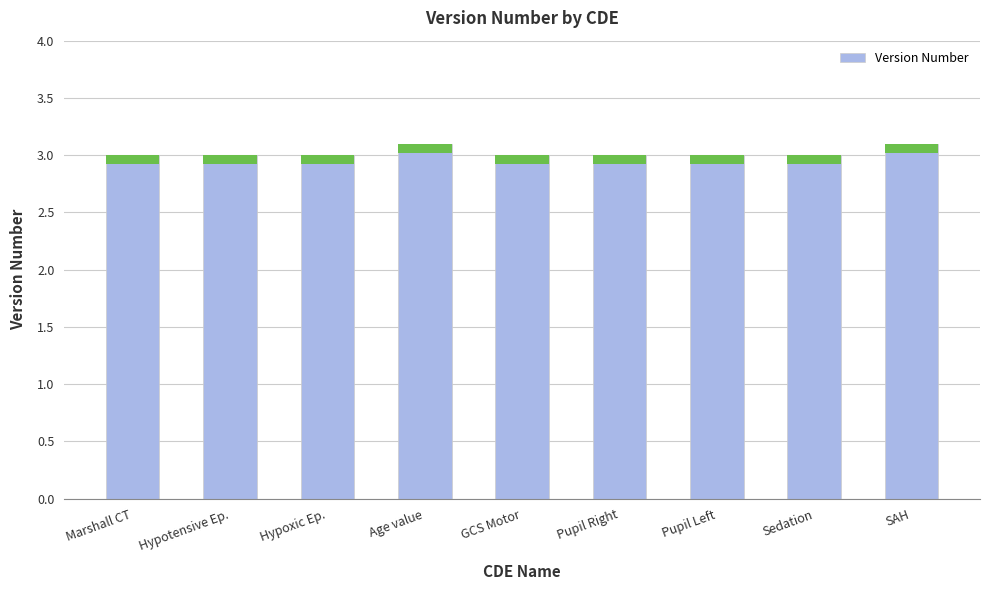

At which category does the chart reach its minimum across all series?

Marshall CT